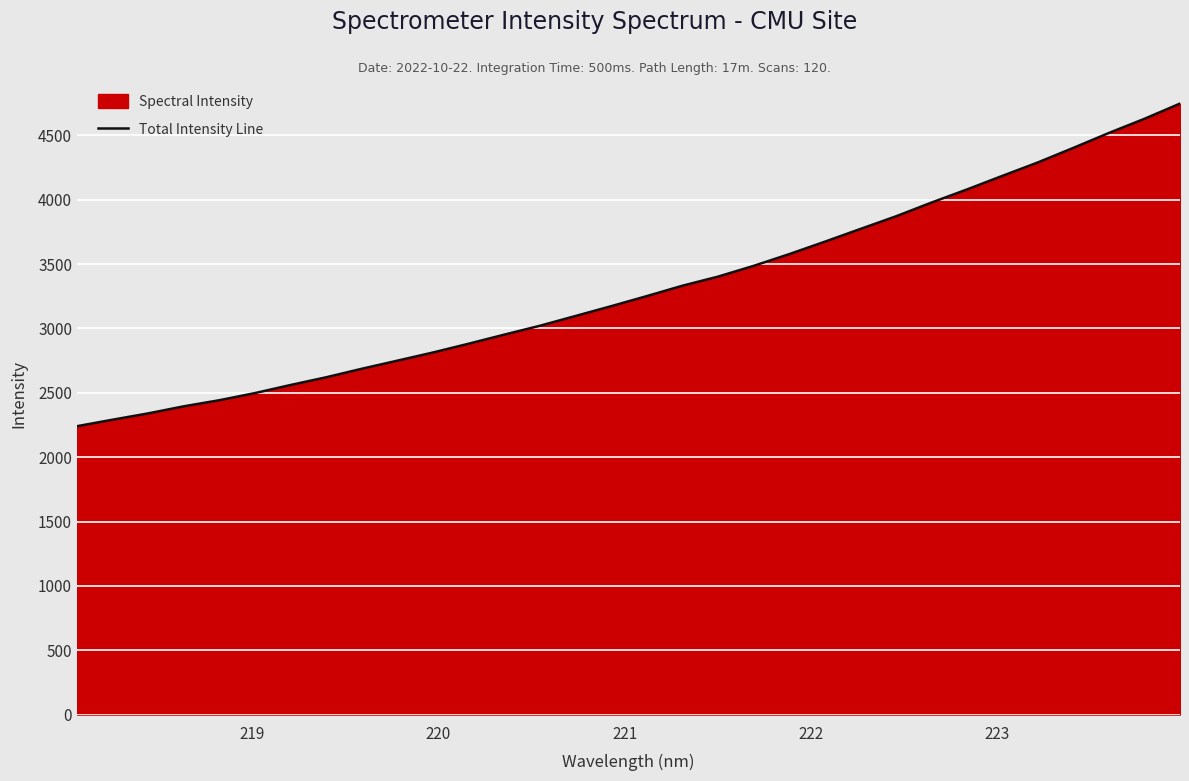

What is the minimum value shown in the chart?

2240.8